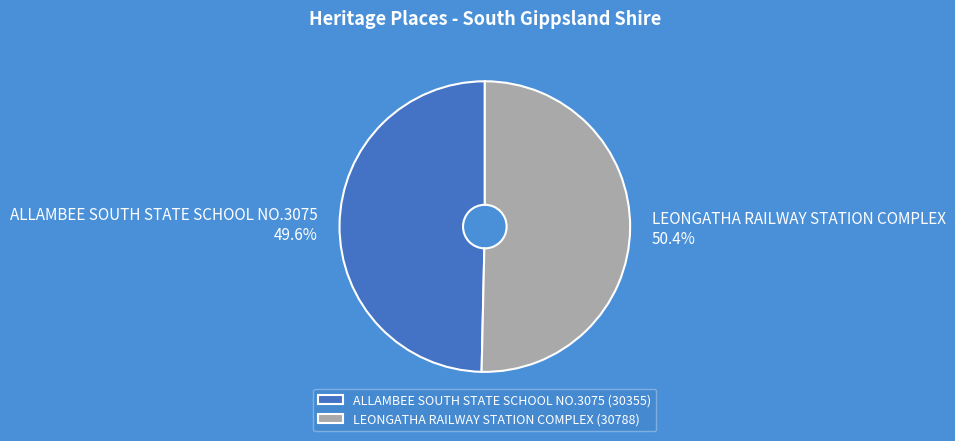

Count the number of slices in the pie.

2